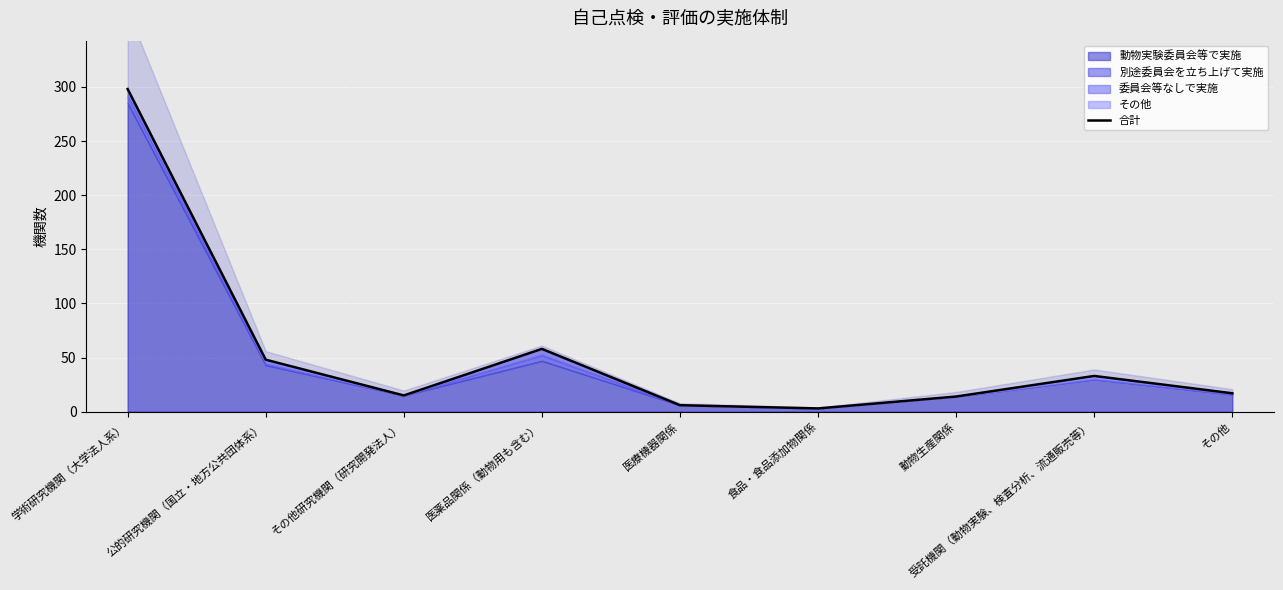

The chart shows a value of 24 at その他. True or false?

False